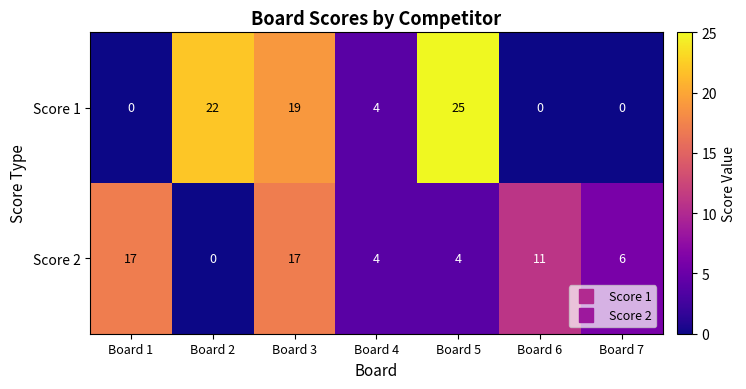

True or false: Score 2 has a value of 8 at Board 2.

False